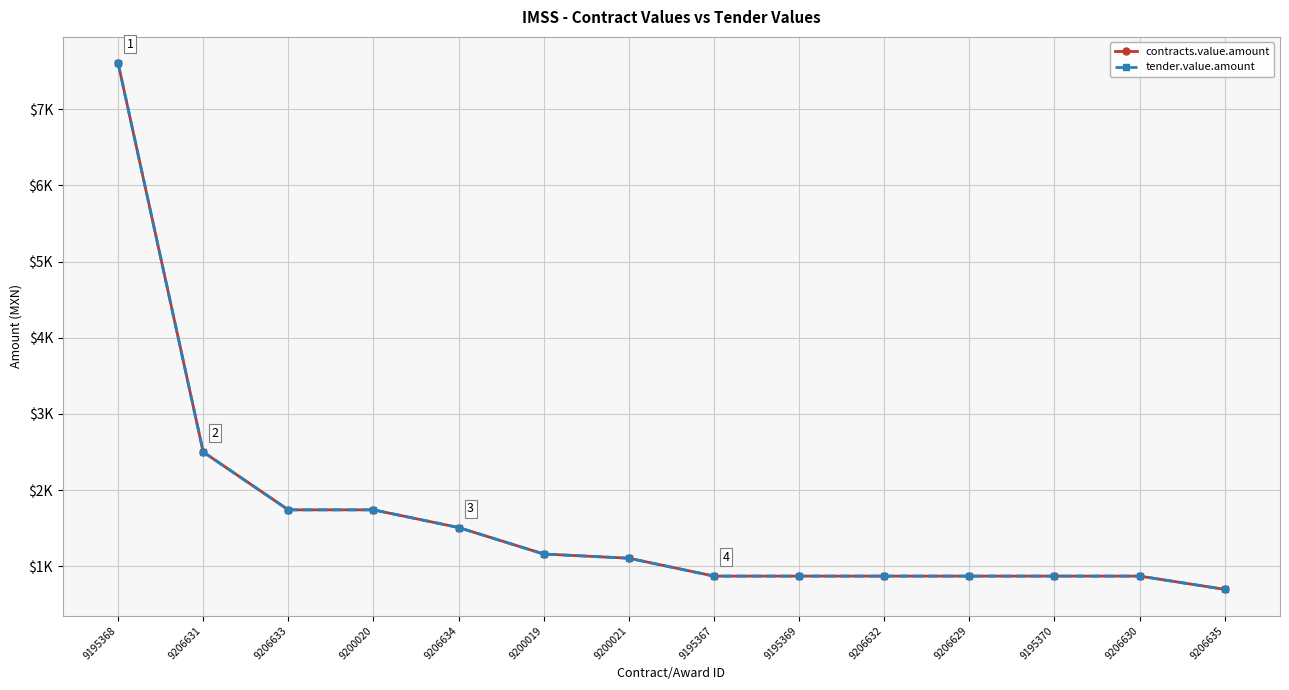

Is this an area chart (filled region under the line)?

No